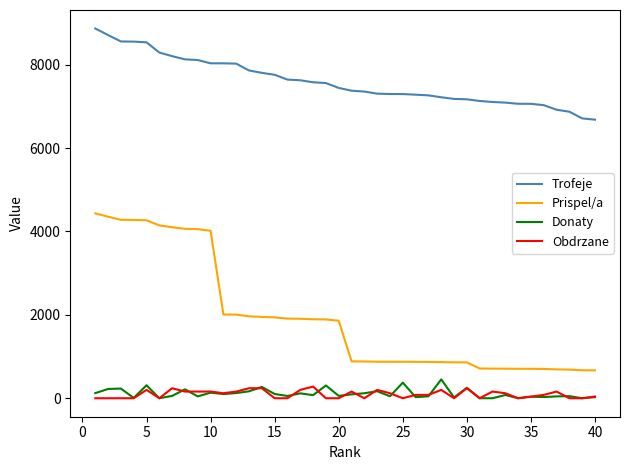

Which series has the largest total across all categories?

Trofeje